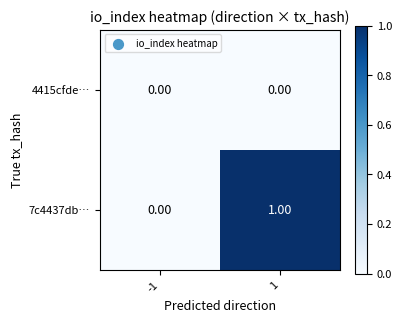

Which series changed the most between -1 and 1?

7c4437db…